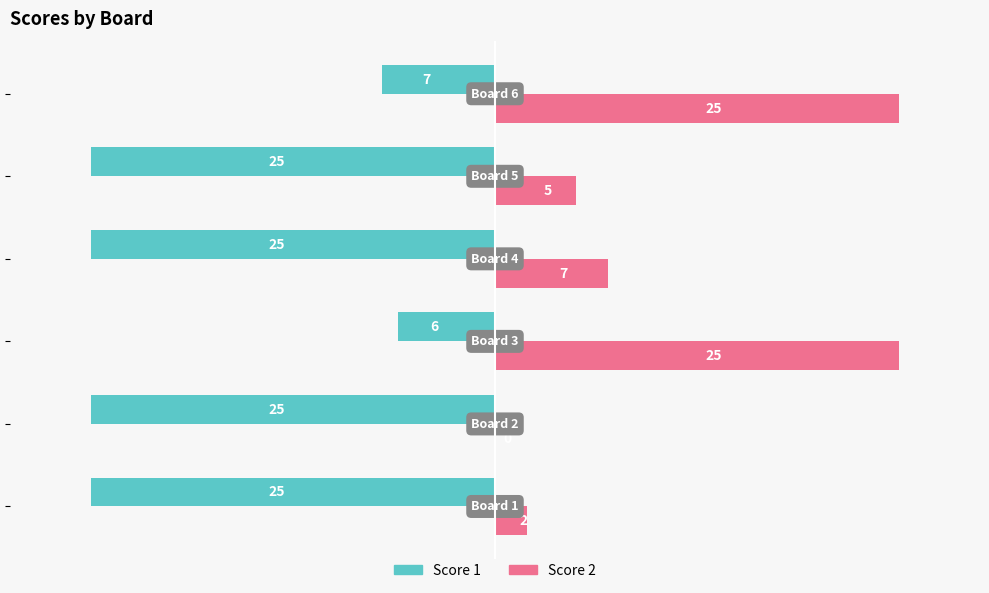

What is the highest value of the Score 1 series?

-6